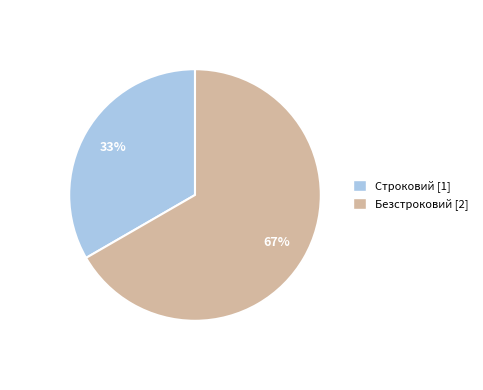

Do Безстроковий and Строковий together represent more than half of the pie?

Yes